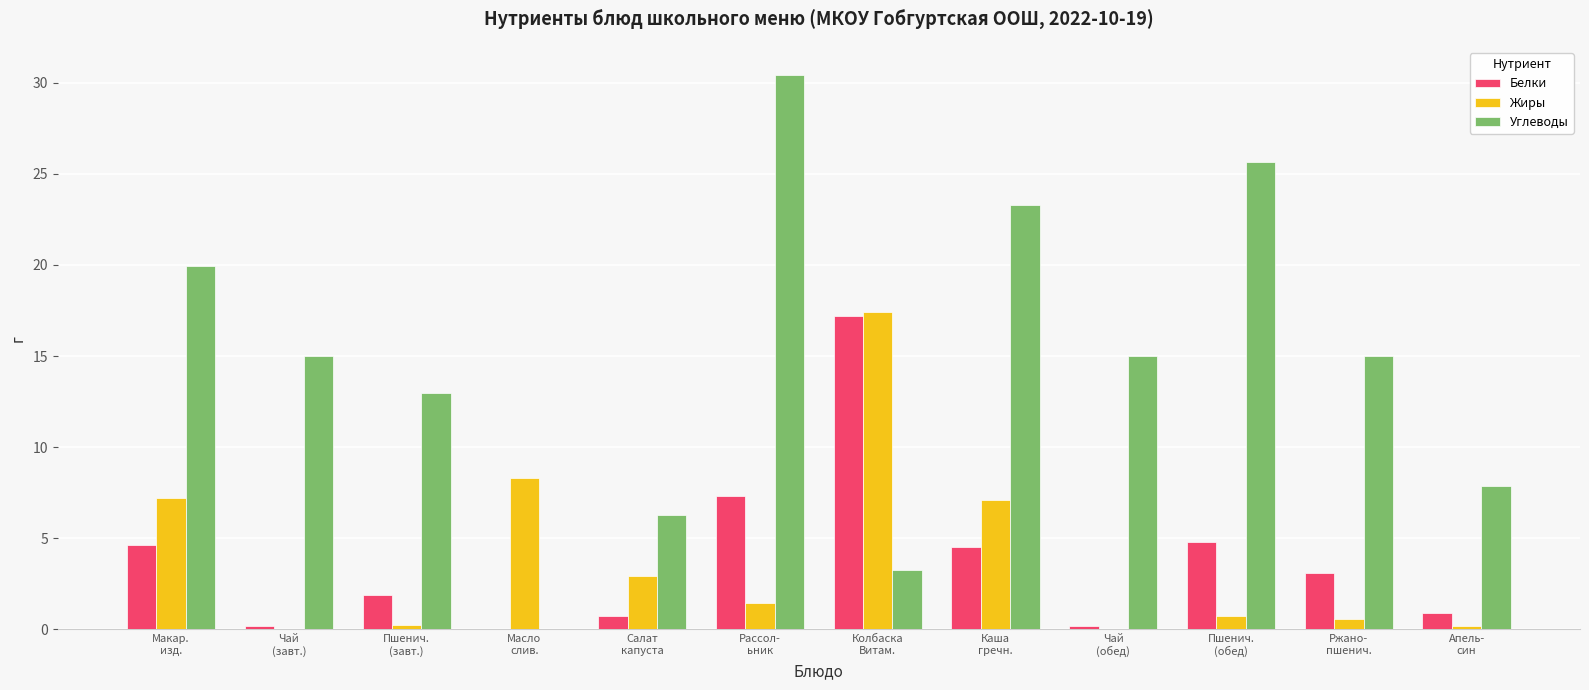

The value of Углеводы at Рассол-
ьник is 30.4. True or false?

True